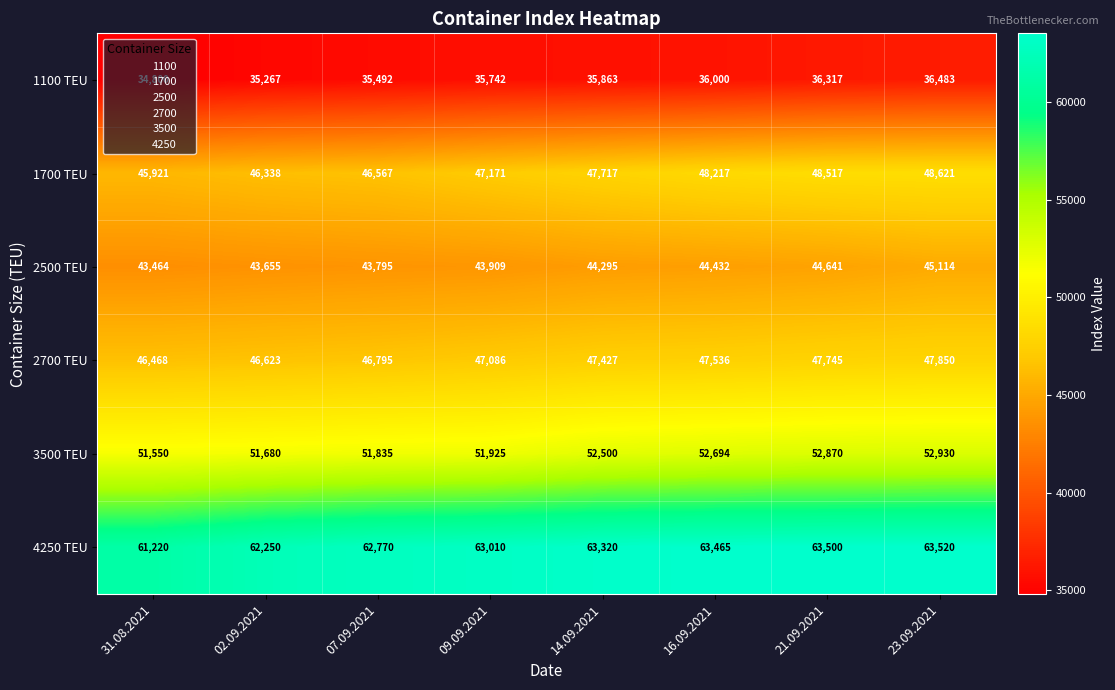

What is the minimum value shown in the chart?

34800